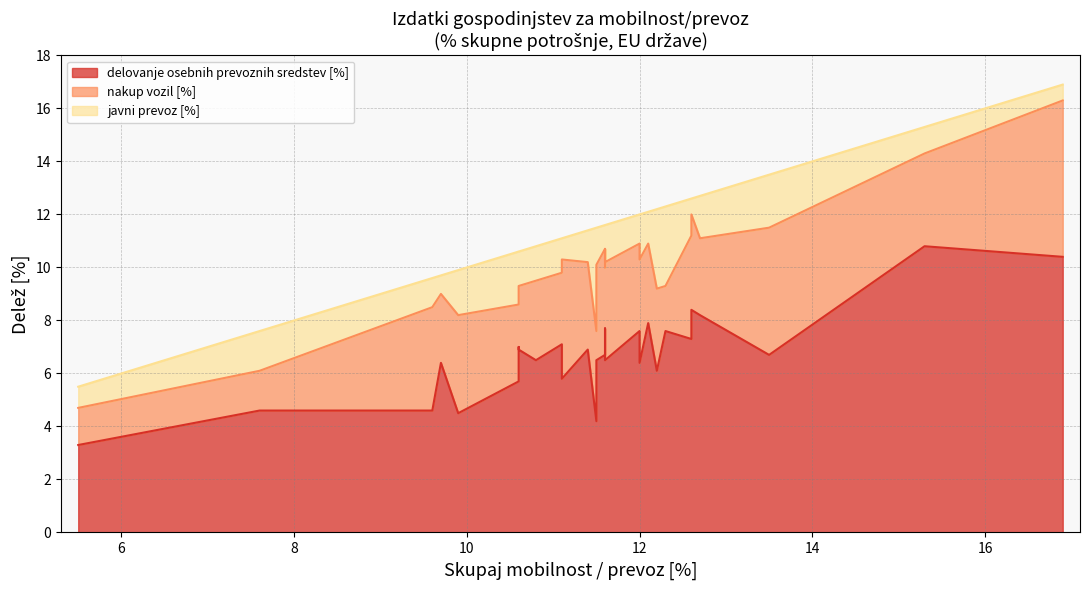

Reading right to left, what are all the values shown in this chart?

delovanje osebnih prevoznih sredstev [%]: Slovenija=10.4	Litva=10.8	Nemčija=6.7	Francija=8.2	Luksemburg=8.4	Poljska=7.3	Bolgarija=7.6	Romunija=6.1	Ciper=7.9	Švedska=6.4	Italija=7.6	EU-19=6.5	Madžarska=7.7	Avstrija=6.7	Portugalska=6.7	EU-27=6.5	Grčija=4.2	Nizozemska=6.9	Danska=5.8	Španija=7.1	Finska=6.5	Latvija=6.9	Estonija=7.0	Malta=5.7	Irska=4.5	Belgija=6.4	Češka=4.6	Hrvaška=4.6	Slovaška=3.3
nakup vozil [%]: Slovenija=5.9	Litva=3.5	Nemčija=4.8	Francija=2.9	Luksemburg=3.6	Poljska=3.9	Bolgarija=1.7	Romunija=3.1	Ciper=3.0	Švedska=3.9	Italija=3.3	EU-19=3.7	Madžarska=3.0	Avstrija=3.3	Portugalska=4.0	EU-27=3.6	Grčija=3.4	Nizozemska=3.3	Danska=4.5	Španija=2.7	Finska=3.0	Latvija=2.4	Estonija=2.2	Malta=2.9	Irska=3.7	Belgija=2.6	Češka=3.9	Hrvaška=1.5	Slovaška=1.4
javni prevoz [%]: Slovenija=0.6	Litva=1.0	Nemčija=2.0	Francija=1.6	Luksemburg=0.6	Poljska=1.4	Bolgarija=3.0	Romunija=3.0	Ciper=1.2	Švedska=1.7	Italija=1.1	EU-19=1.4	Madžarska=0.9	Avstrija=1.6	Portugalska=0.9	EU-27=1.4	Grčija=3.9	Nizozemska=1.2	Danska=0.8	Španija=1.3	Finska=1.3	Latvija=1.3	Estonija=1.4	Malta=2.0	Irska=1.7	Belgija=0.7	Češka=1.1	Hrvaška=1.5	Slovaška=0.8